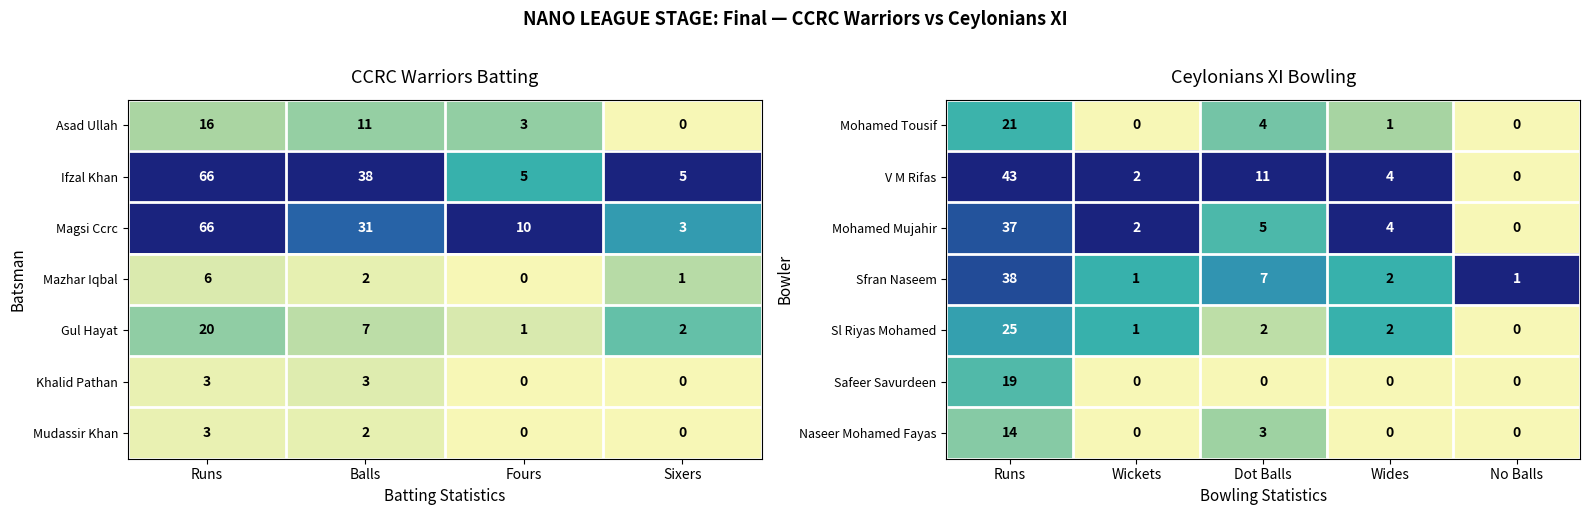

The value of Mohamed Mujahir at Wickets is 2. True or false?

True